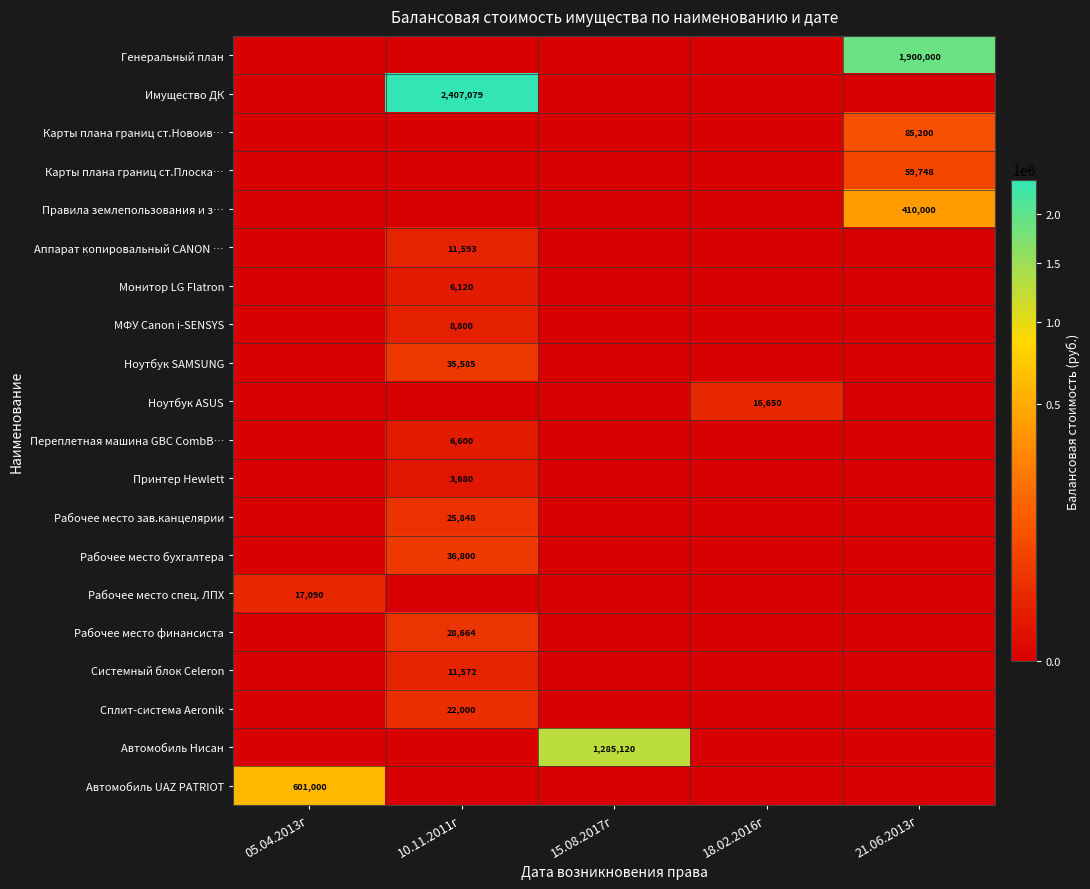

What is the difference between the highest and lowest values at 10.11.2011г?

2407079.0